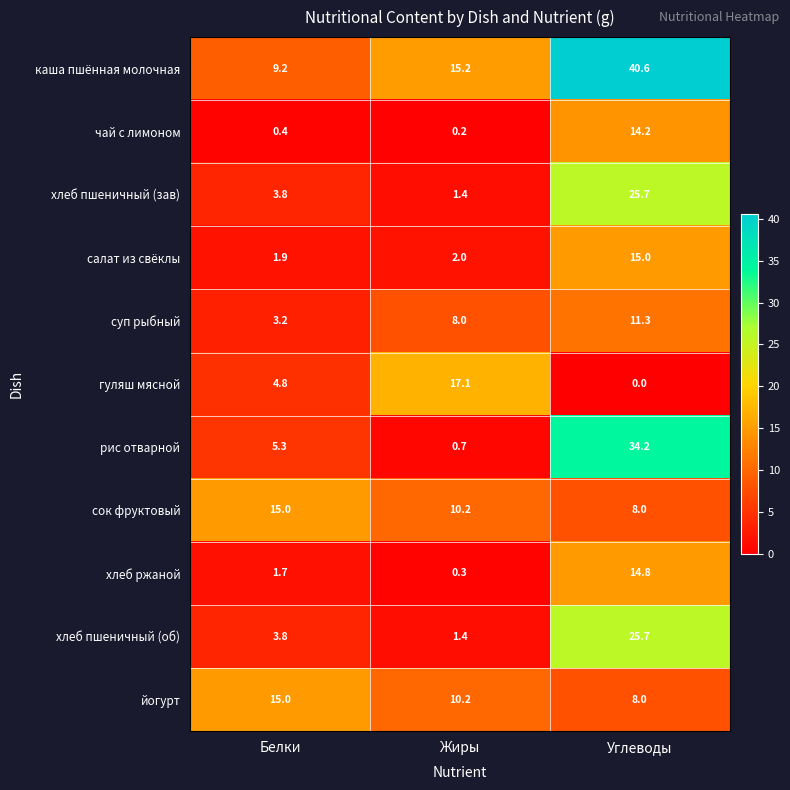

What is the sum of all йогурт values?

33.2